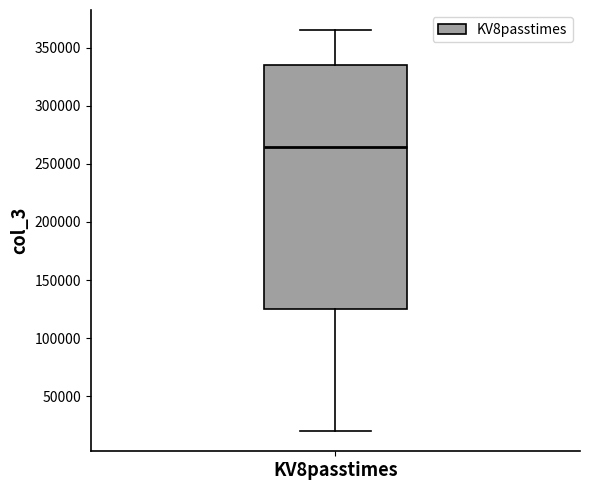

Transcribe this box plot: give where the median line is, the range the box spans, and where the two whiskers end, as read against the y-axis. The values are not printed on the chart, so give them approximately, as read against the axis.

median 265000, box 125000 to 335000, whiskers 20000 to 365000